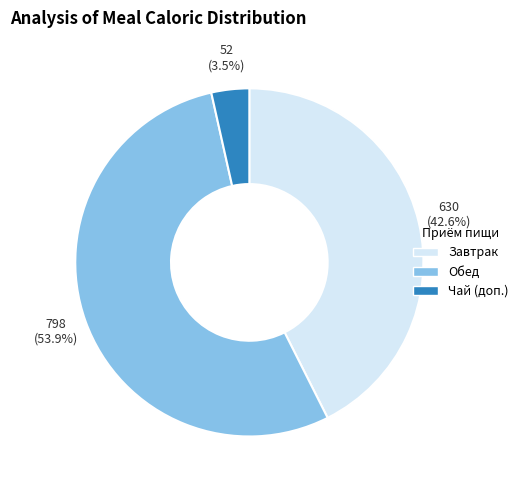

Is there any slice that represents more than half of the pie?

Yes